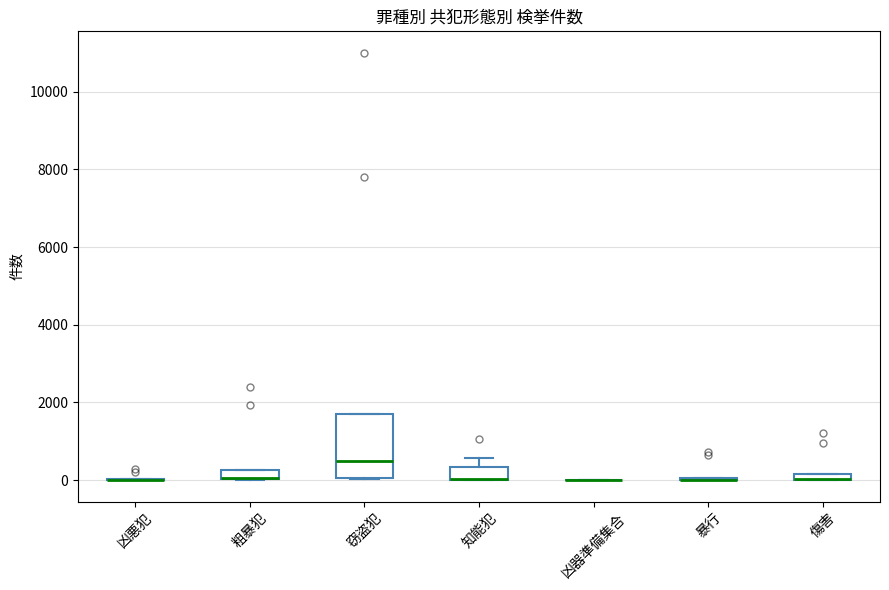

Where is the upper edge of the box for 知能犯 on the y-axis? The values are not printed on the chart, so give them approximately, as read against the axis.

400